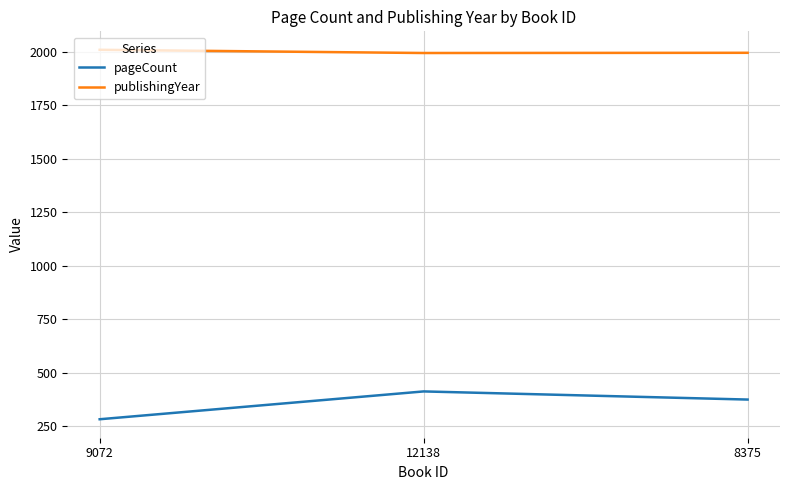

What is the approximate value of pageCount at 9072?

282